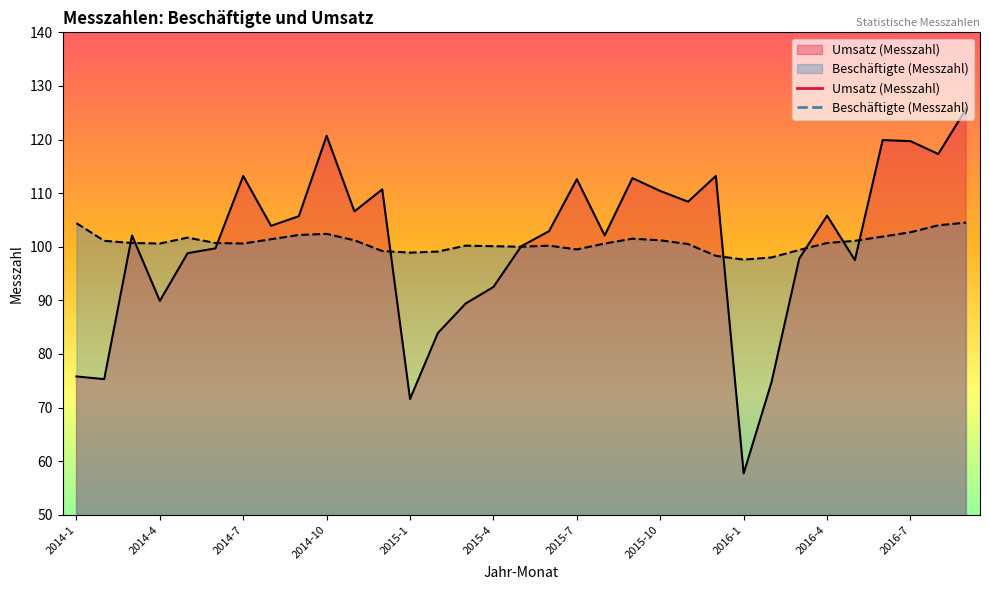

Is it true that Beschäftigte (Messzahl) equals 149.9 at 2016-5?

False